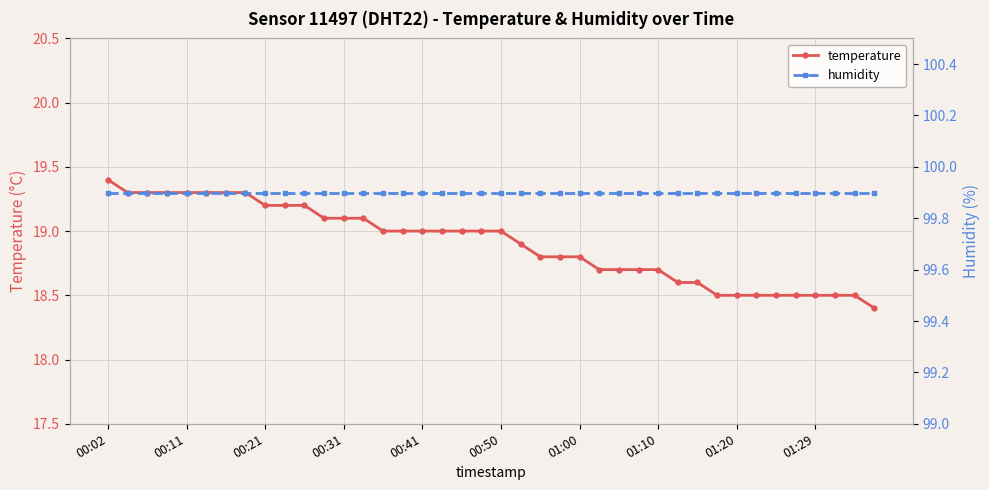

What position from the right is 14?

26